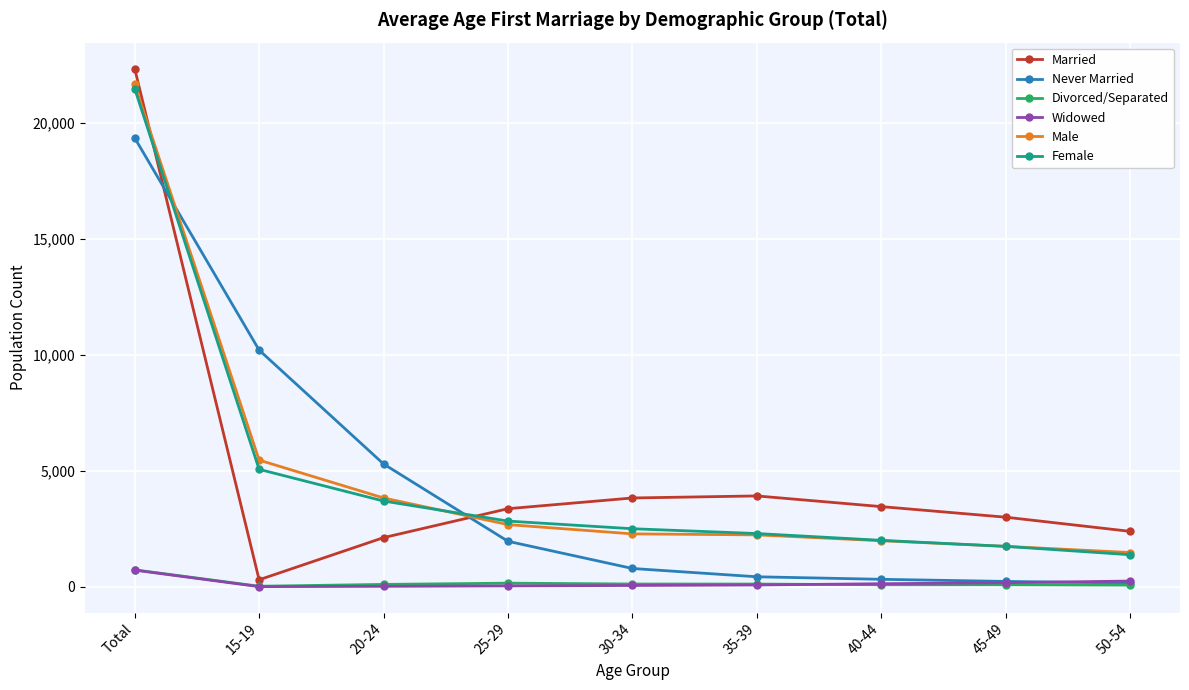

How many lines are shown in the chart?

6